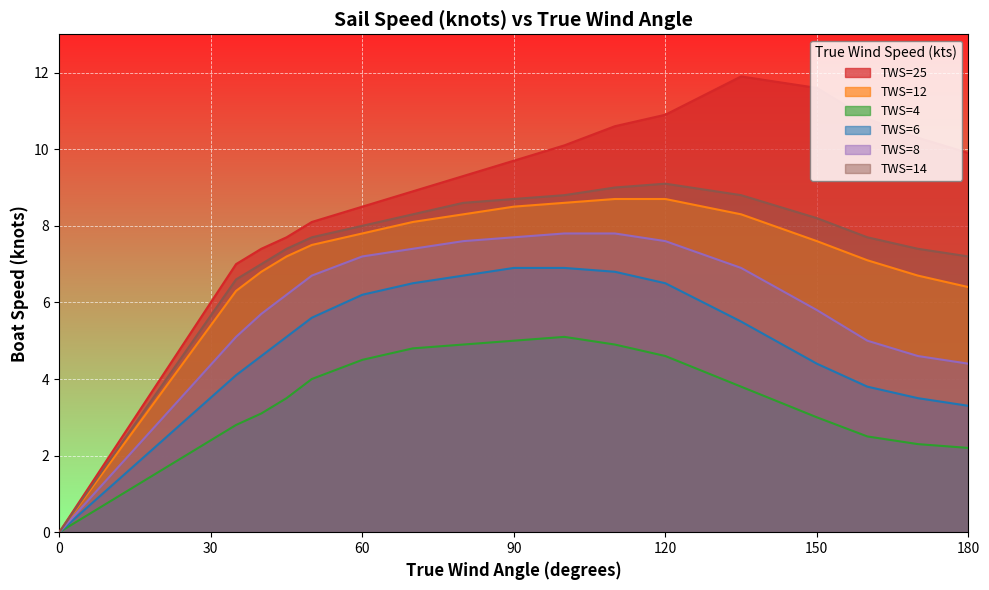

What is the highest value of the TWS=12 series?

8.7